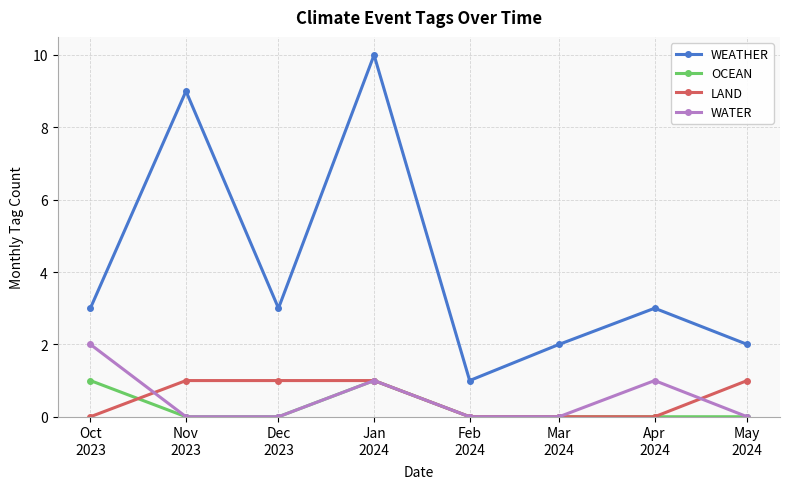

Reading right to left, extract all data points from this chart.

WEATHER: May
2024=2	Apr
2024=3	Mar
2024=2	Feb
2024=1	Jan
2024=10	Dec
2023=3	Nov
2023=9	Oct
2023=3
OCEAN: May
2024=0	Apr
2024=0	Mar
2024=0	Feb
2024=0	Jan
2024=1	Dec
2023=0	Nov
2023=0	Oct
2023=1
LAND: May
2024=1	Apr
2024=0	Mar
2024=0	Feb
2024=0	Jan
2024=1	Dec
2023=1	Nov
2023=1	Oct
2023=0
WATER: May
2024=0	Apr
2024=1	Mar
2024=0	Feb
2024=0	Jan
2024=1	Dec
2023=0	Nov
2023=0	Oct
2023=2